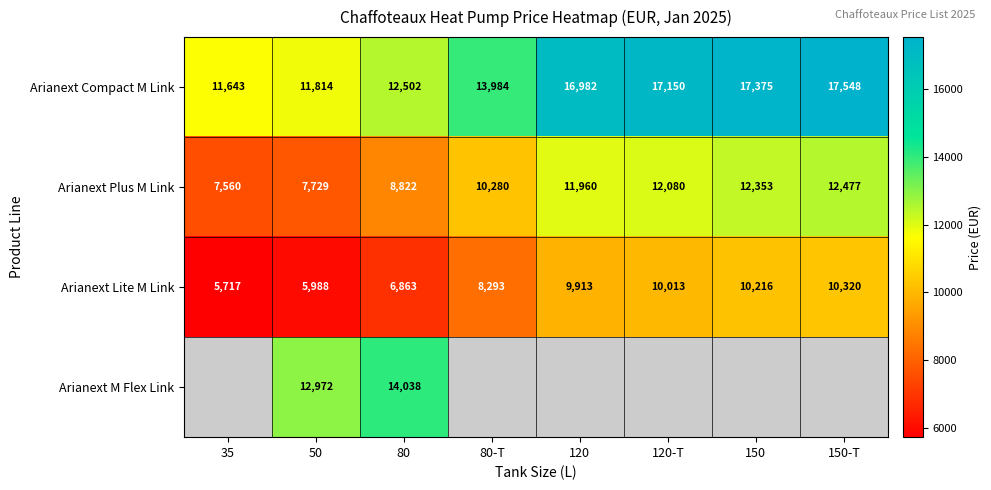

Rank the categories by Arianext Compact M Link value from lowest to highest.

35, 50, 80, 80-T, 120, 120-T, 150, 150-T